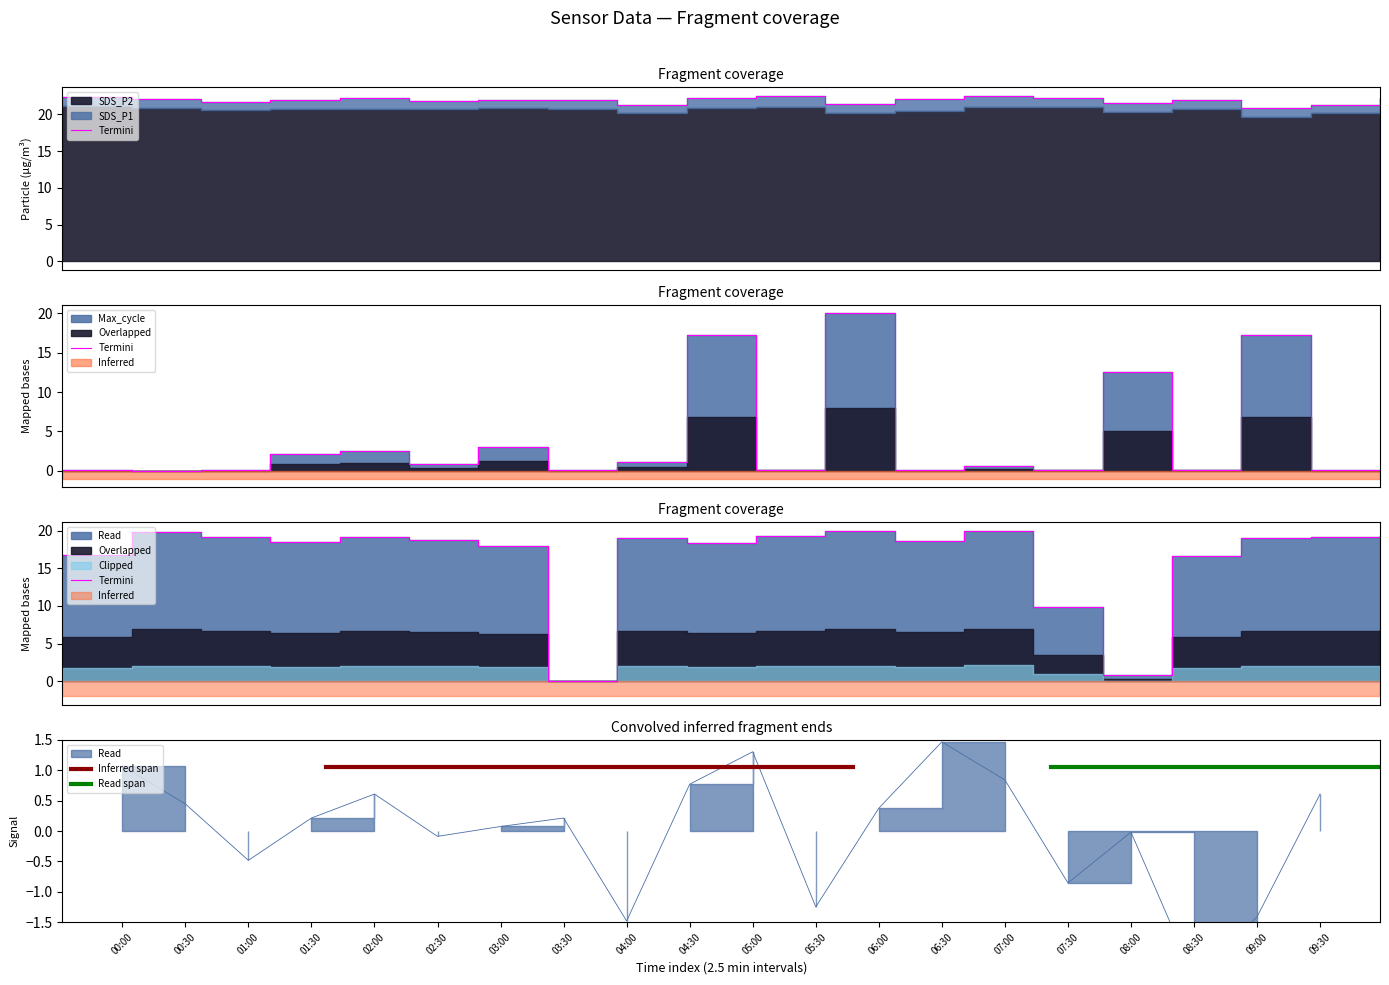

Reading left to right, transcribe all the data shown in this chart.

SDS_P1: 22.4	22.1	21.7	22.0	22.2	21.9	22.0	22.0	21.3	22.3	22.5	21.4	22.1	22.6	22.3	21.6	21.9	20.9	21.3	22.2
Max_cycle: 0.1	0.0	0.1	2.2	2.5	0.8	3.1	0.1	1.1	17.2	0.2	20.0	0.1	0.6	0.2	12.5	0.2	17.2	0.1	0.0
Samples: 16.8	19.8	19.1	18.5	19.1	18.8	17.9	0.0	19.0	18.3	19.2	20.0	18.6	20.0	9.8	0.9	16.7	19.1	19.1	19.3